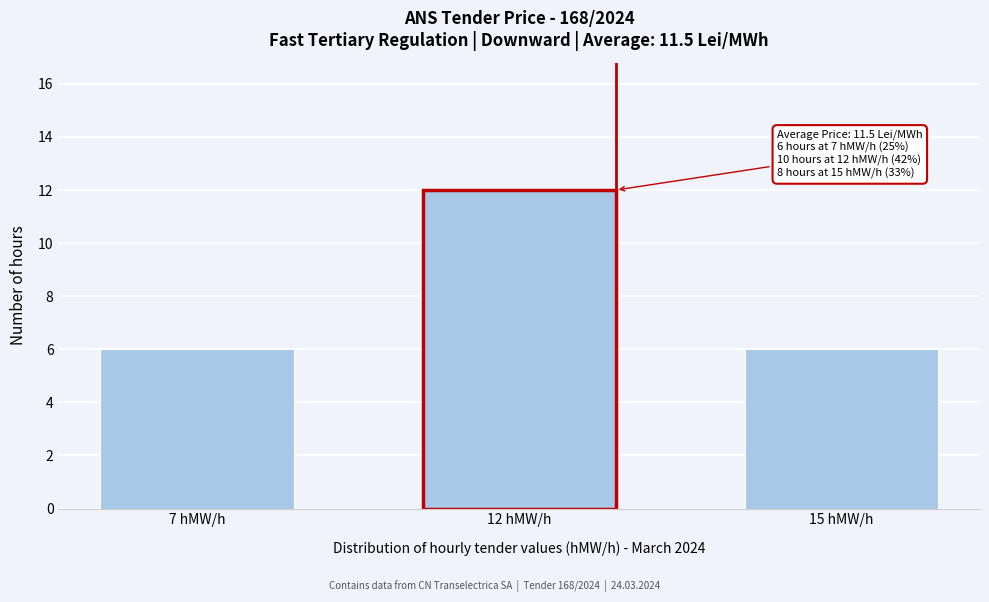

Reading right to left, list all the values displayed in this chart.

6	12	6